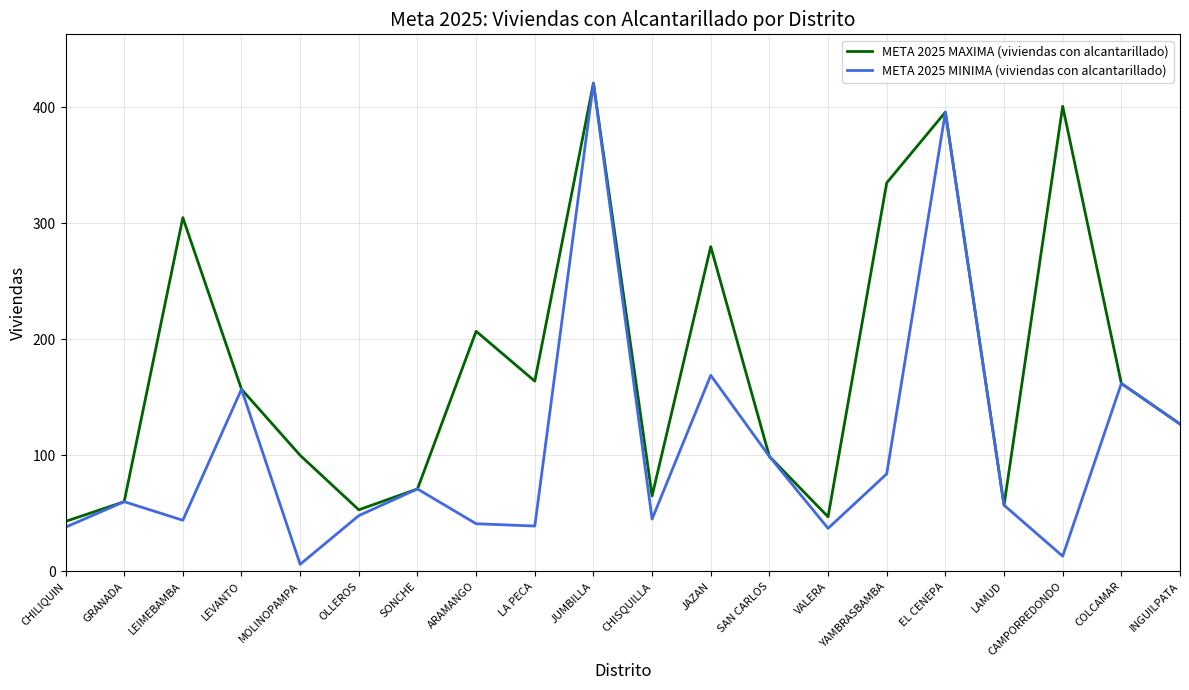

Which series has the largest range (max minus min)?

META 2025 MINIMA (viviendas con alcantarillado)